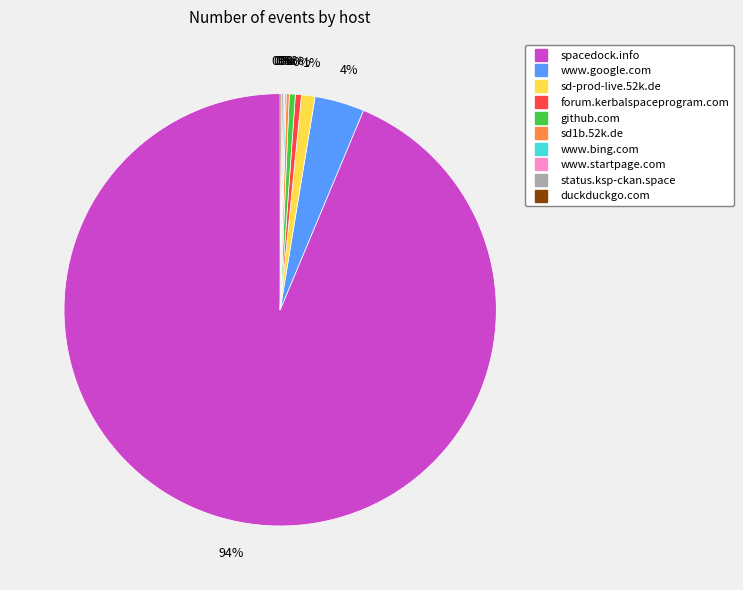

To the nearest percent, what is the average slice percentage?

10%